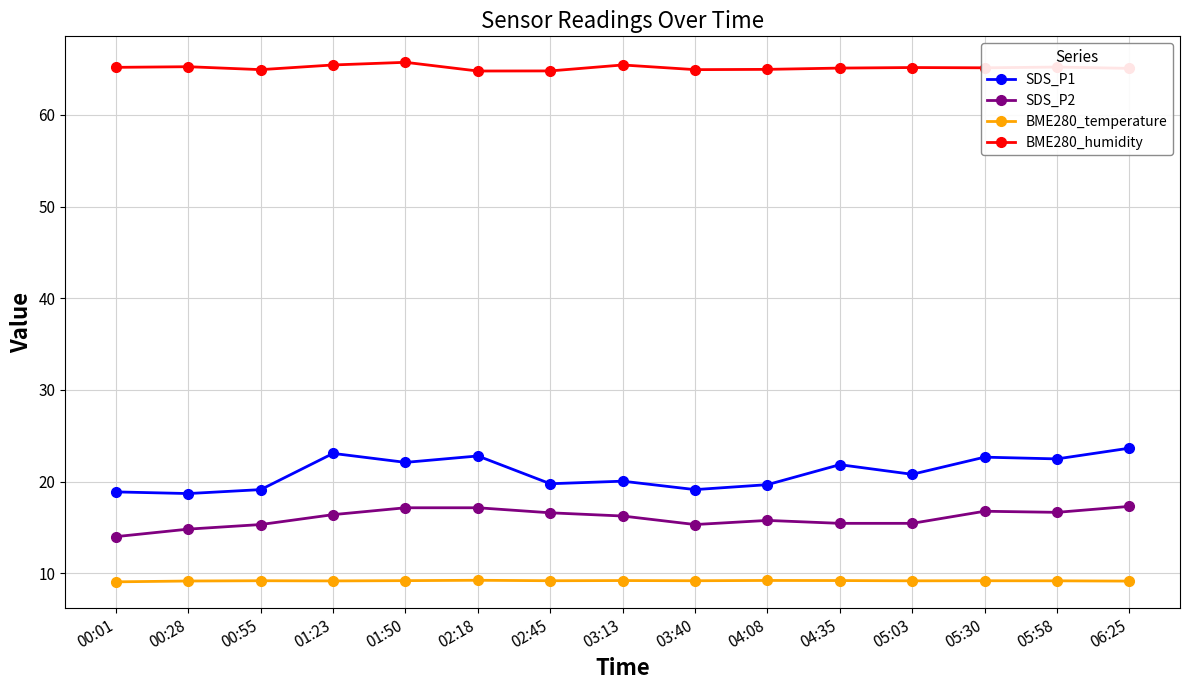

What position from the left is 00:55?

3